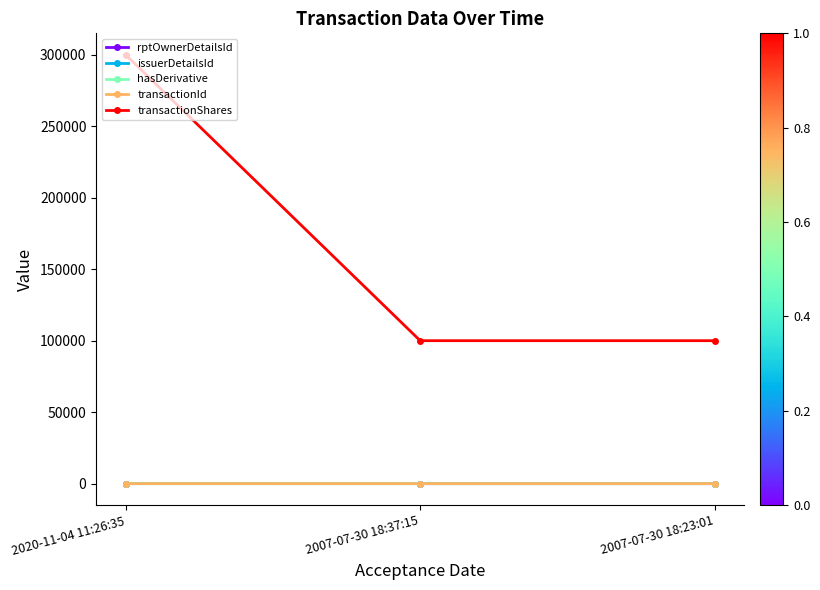

At which category does the chart reach its peak across all series?

2020-11-04 11:26:35